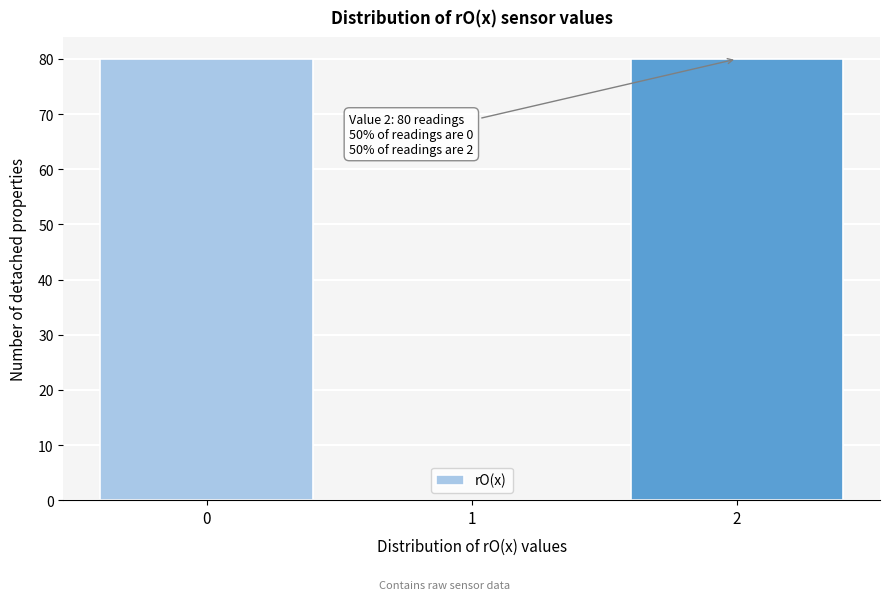

Reading right to left, what are all the values shown in this chart?

2=80	1=0	0=80